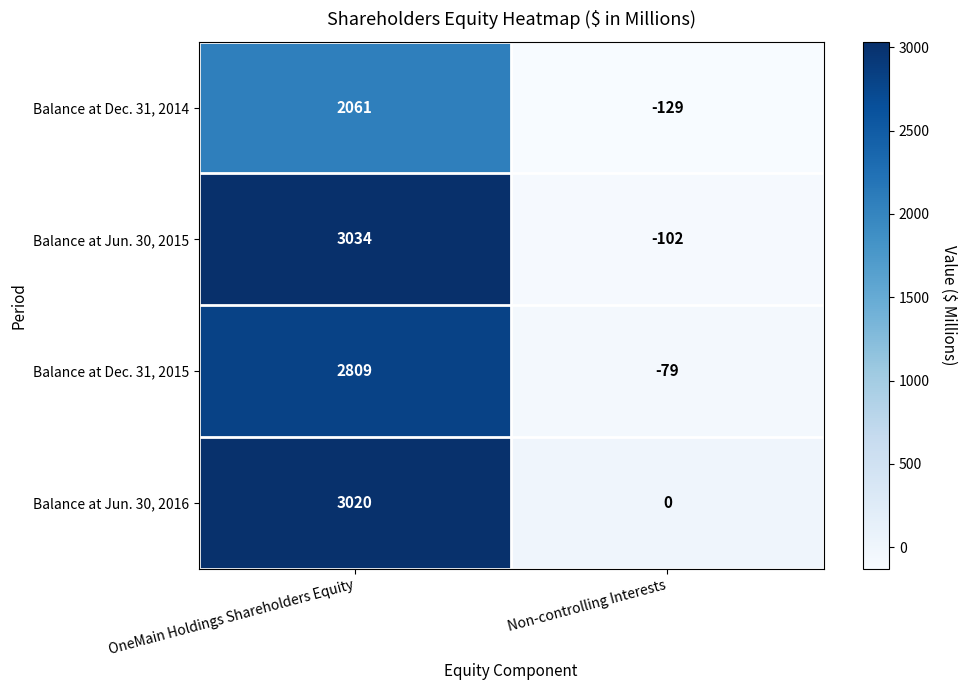

Is it true that Balance at Dec. 31, 2015 equals -34 at Non-controlling Interests?

False